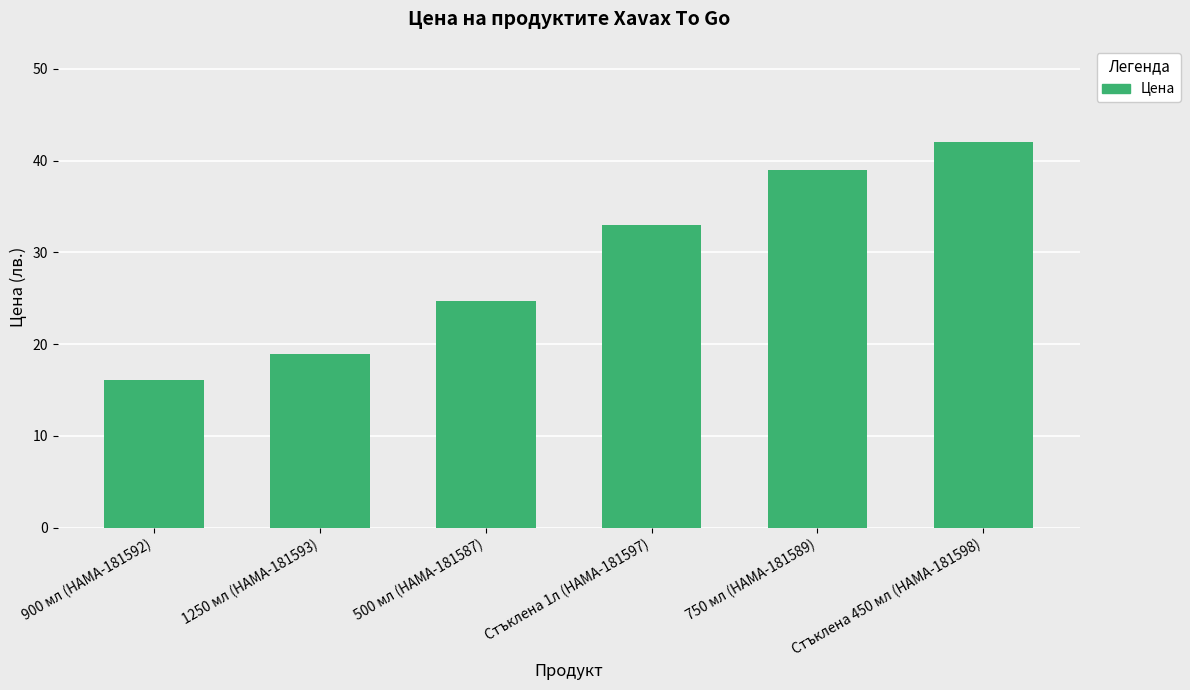

What is the maximum value shown in the chart?

42.0